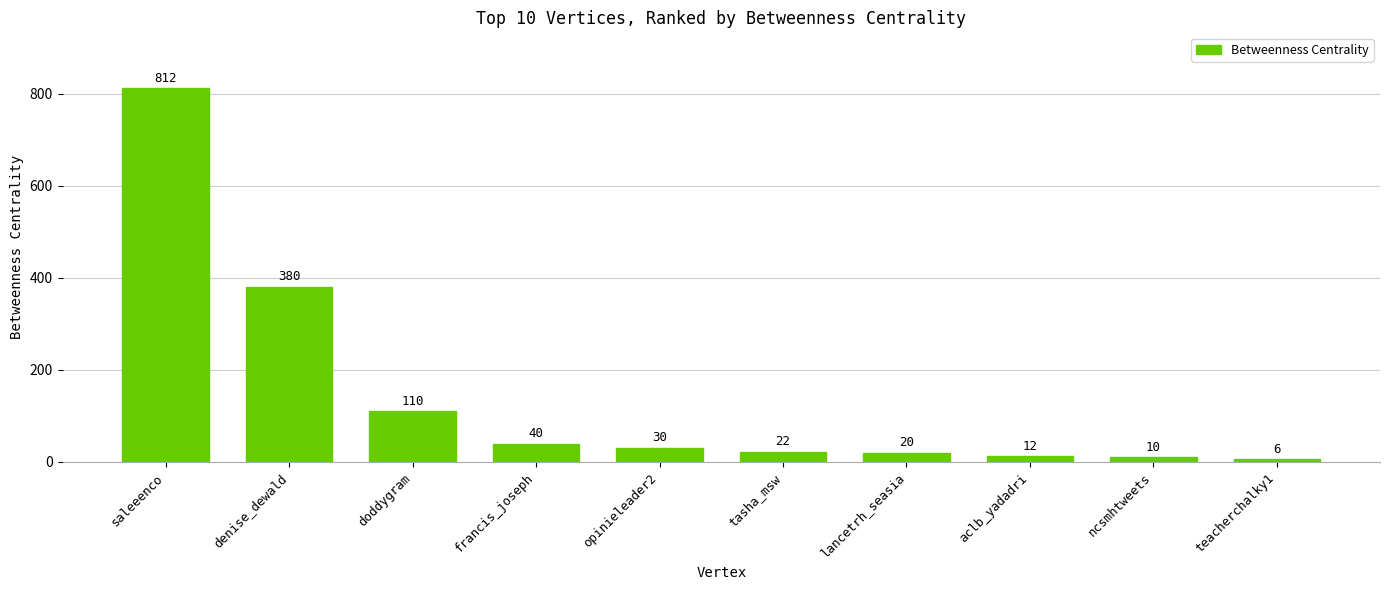

How many categories are shown in the chart?

10